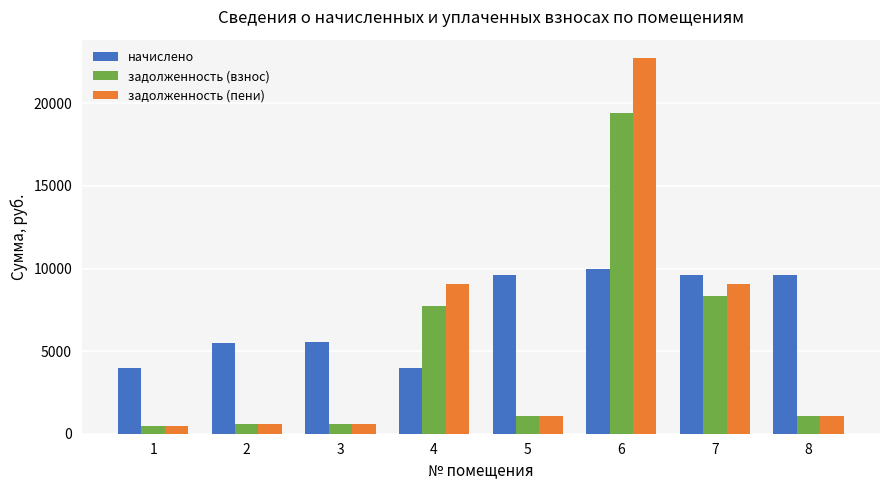

Rank the series by their maximum value, from lowest to highest.

начислено, задолженность (взнос), задолженность (пени)